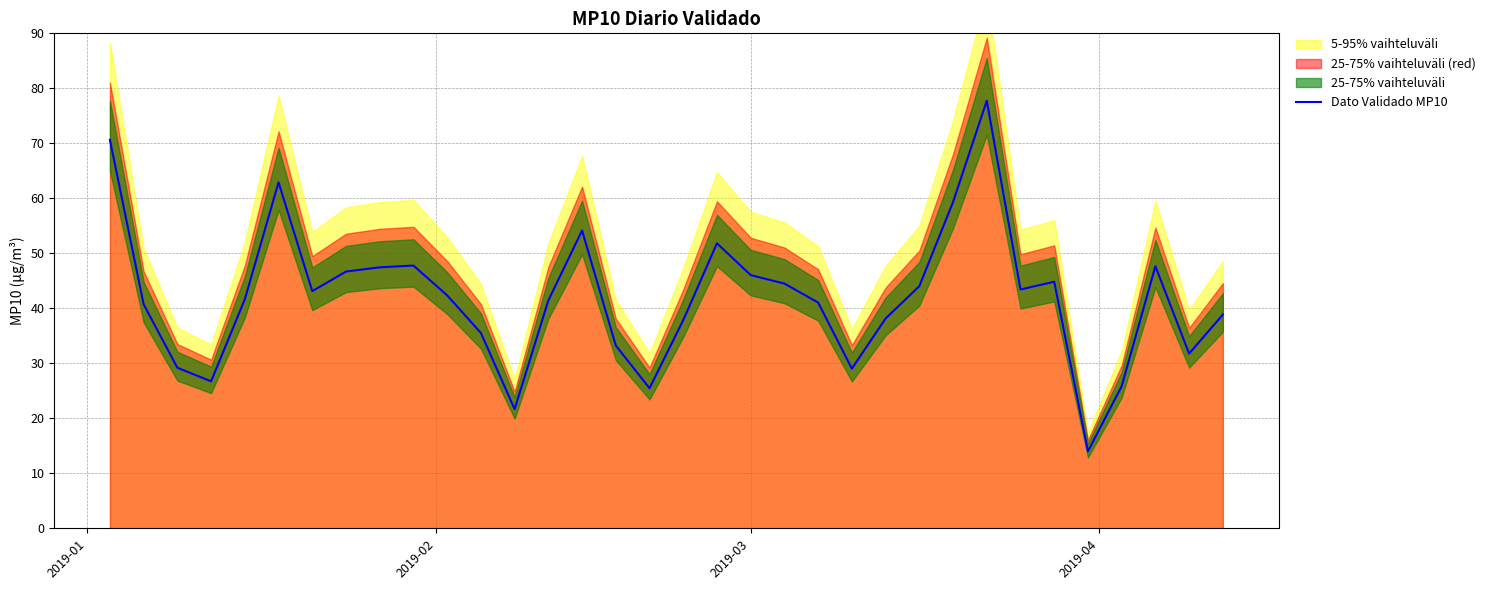

What is the minimum value for Dato Validado MP10?

14.0